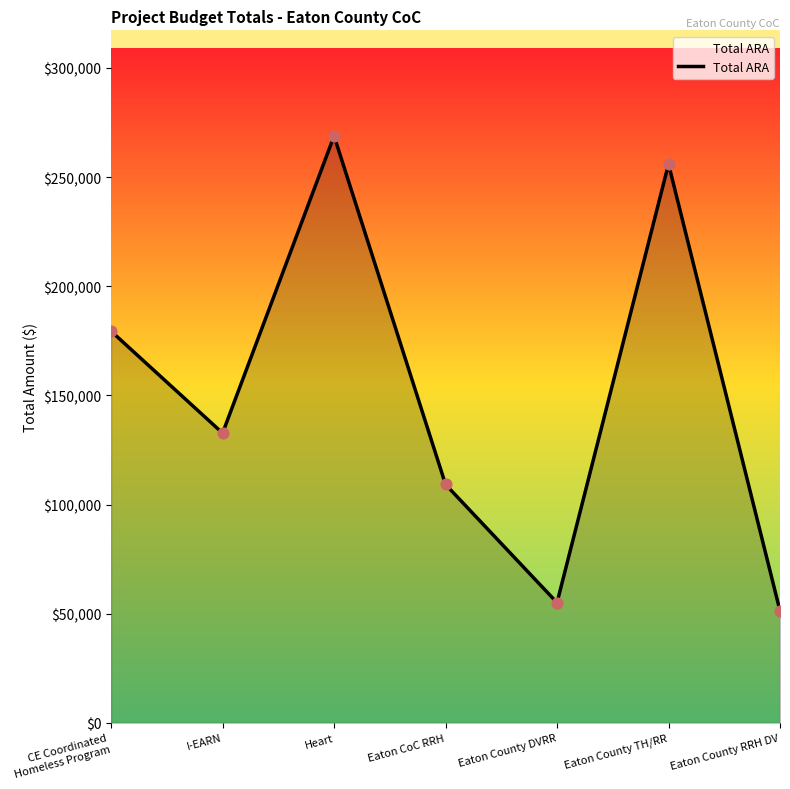

What is the change in value from I-EARN to Eaton CoC RRH?

-23530